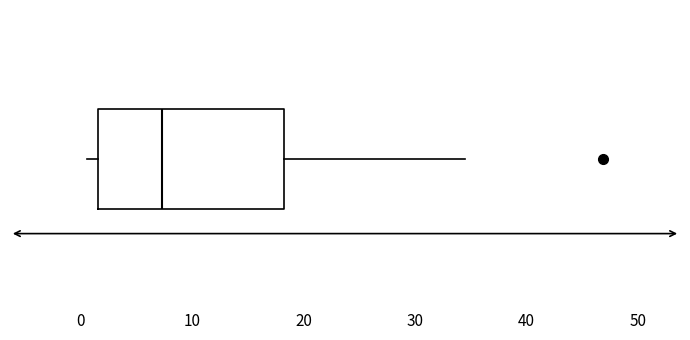

Read this box plot against the x-axis: the position of the median line, the range covered by the box, and the ends of both whiskers. The values are not printed on the chart, so give them approximately, as read against the axis.

median 7, box 2 to 18, whiskers 1 to 34